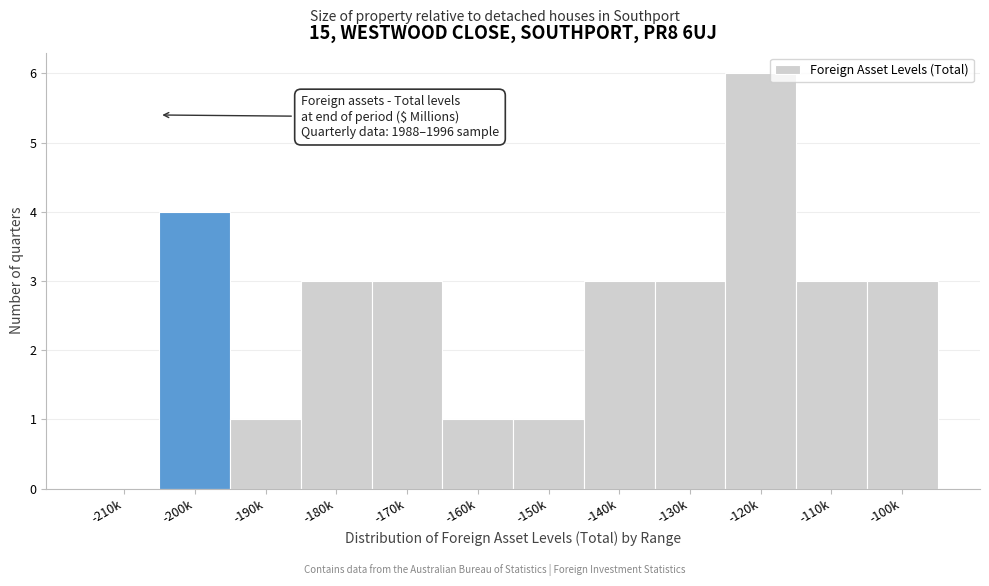

Reading left to right, list all the values displayed in this chart.

-210k=0	-200k=4	-190k=1	-180k=3	-170k=3	-160k=1	-150k=1	-140k=3	-130k=3	-120k=6	-110k=3	-100k=3